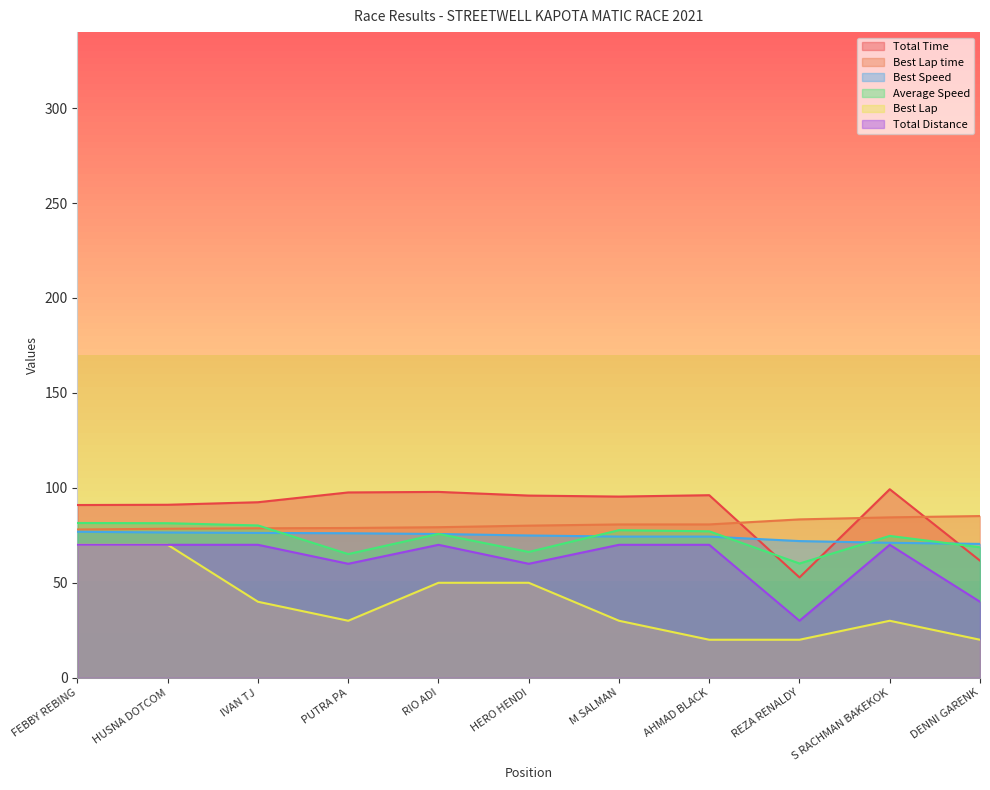

Count the number of categories in the chart.

11